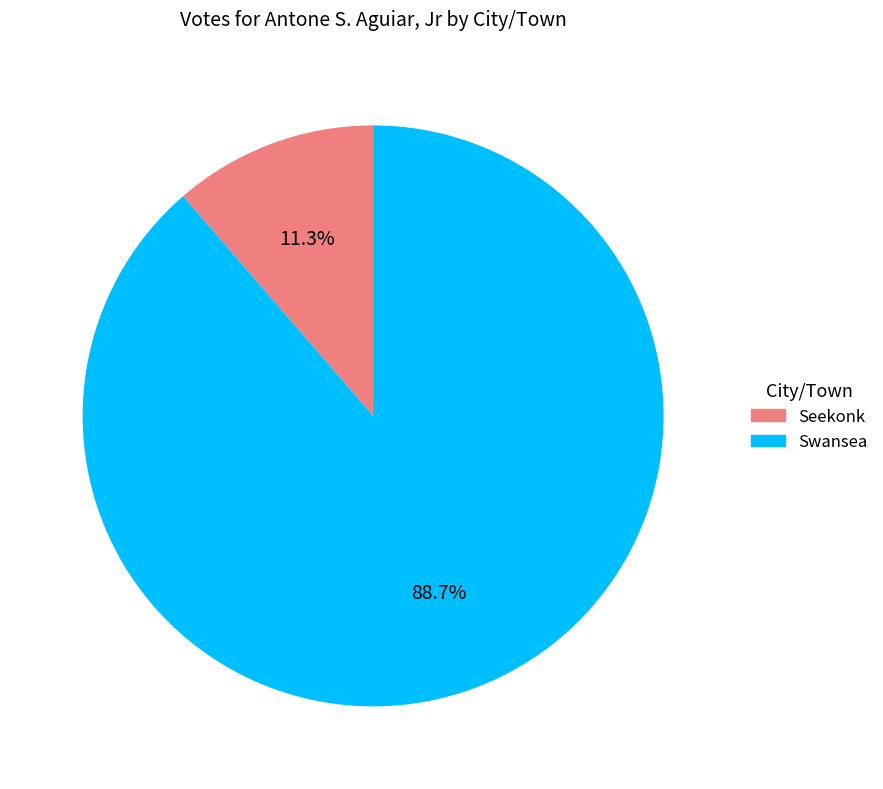

What percentage is the Swansea slice, to the nearest percent?

89%